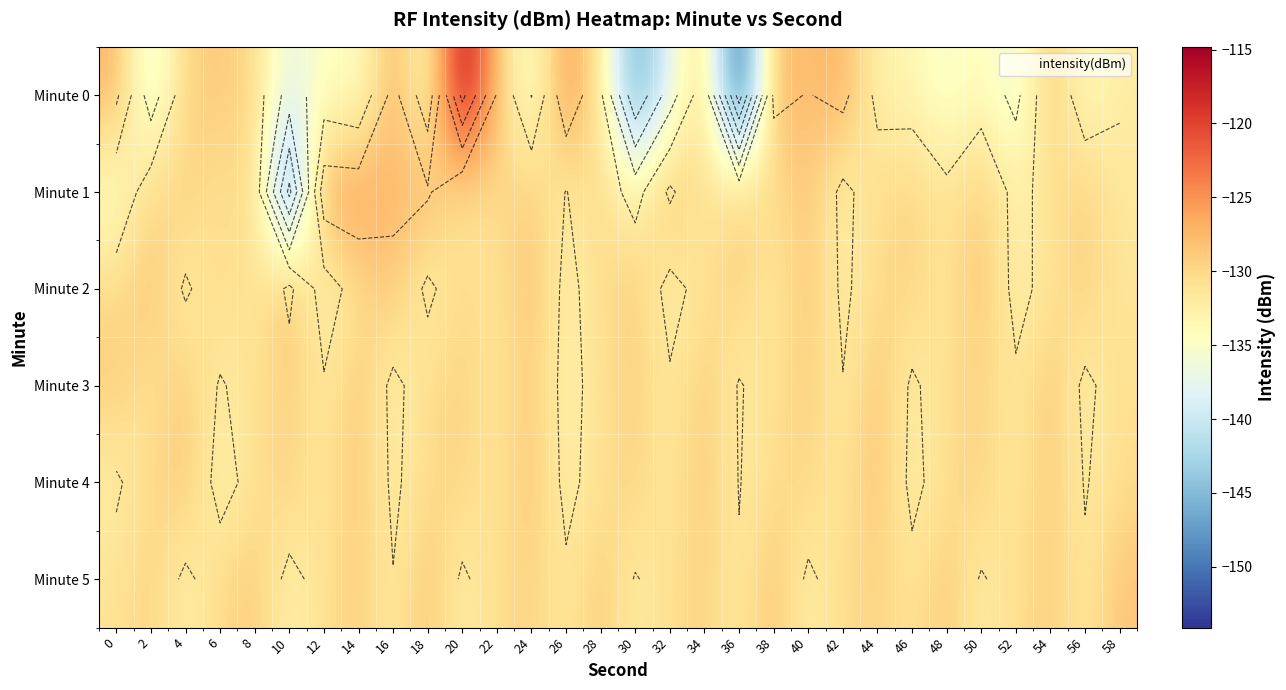

Which series has the largest range (max minus min)?

Minute 0